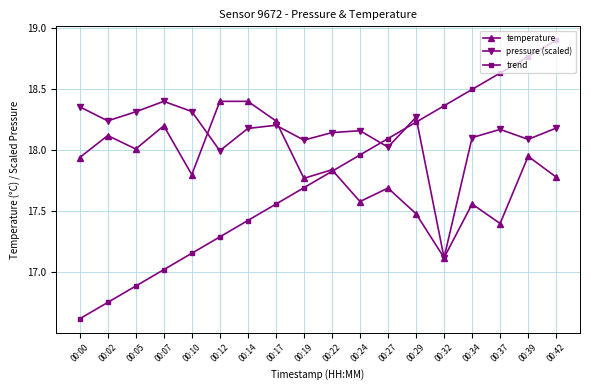

At 00:14, list the series in order from largest to smallest.

temperature, pressure (scaled), trend